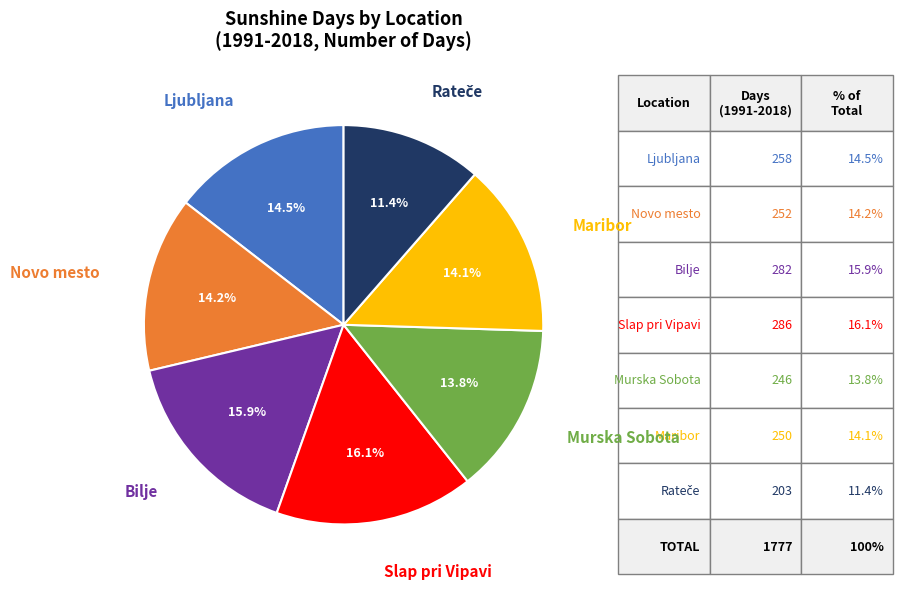

Is there any slice that represents more than half of the pie?

No